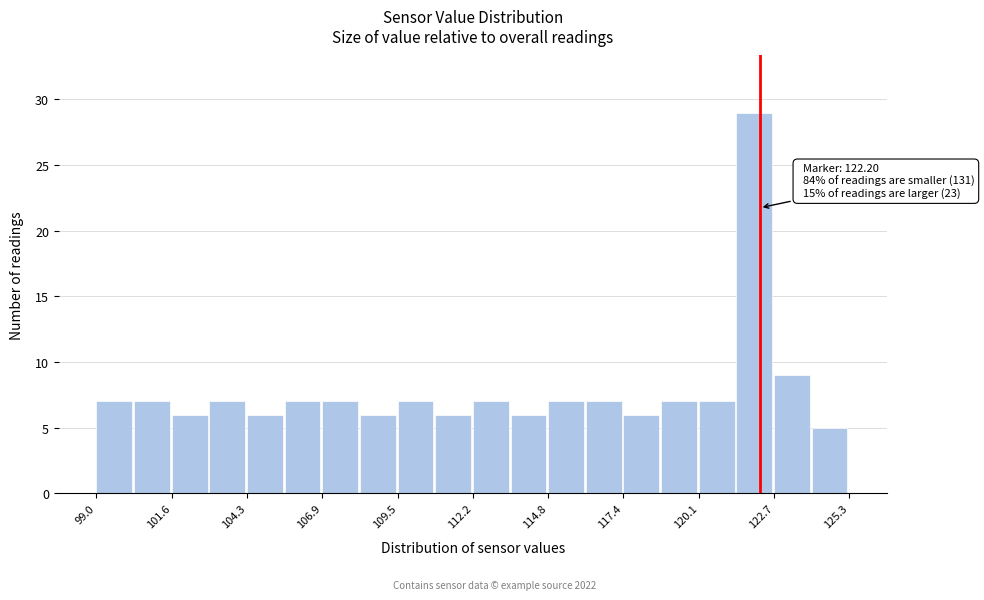

Read against the x-axis, roughly where is the centre of the tallest bar?

122.0